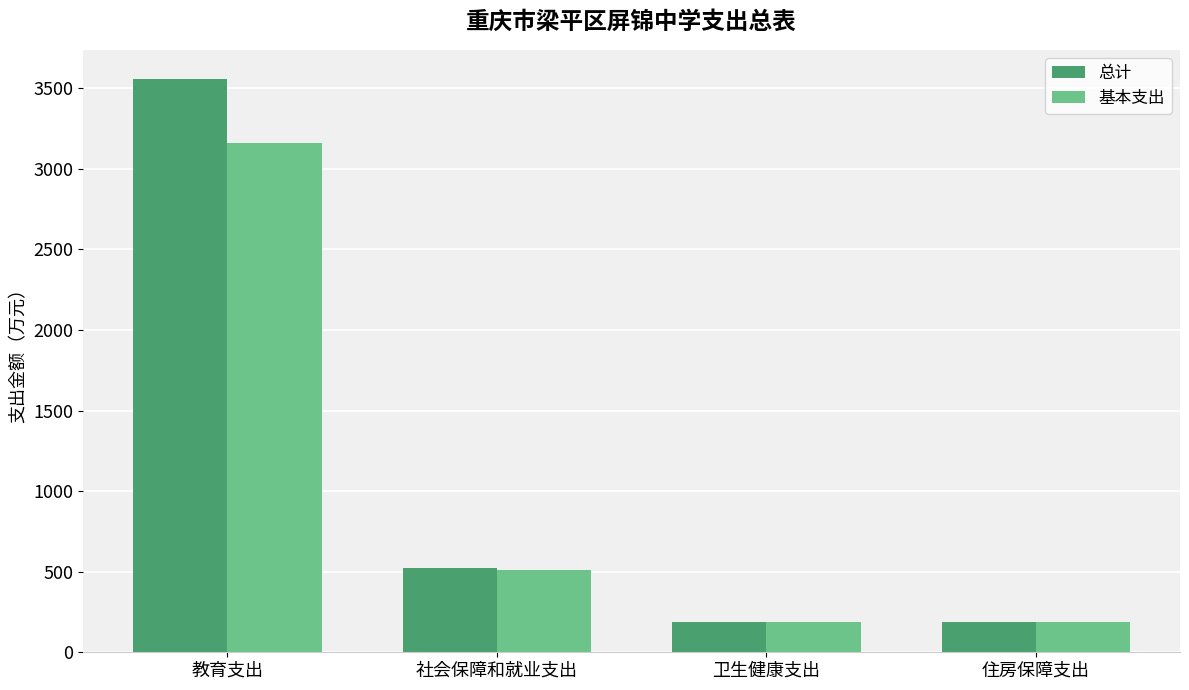

What is the greatest value displayed?

3560.8